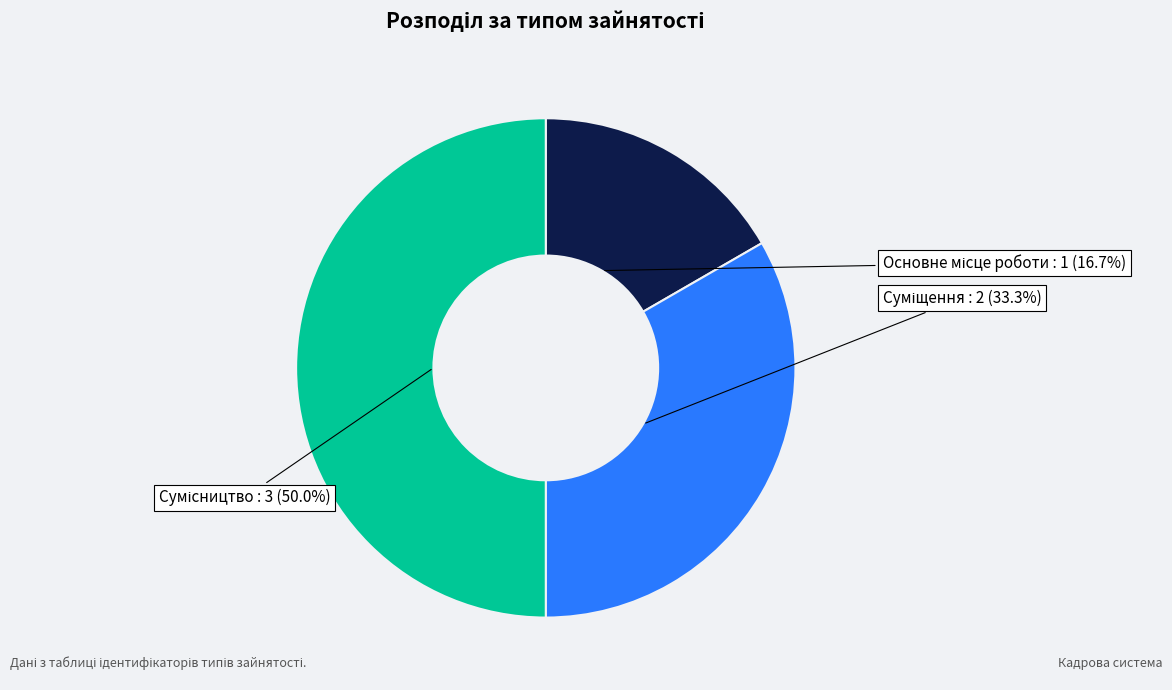

How many segments does this pie chart have?

3